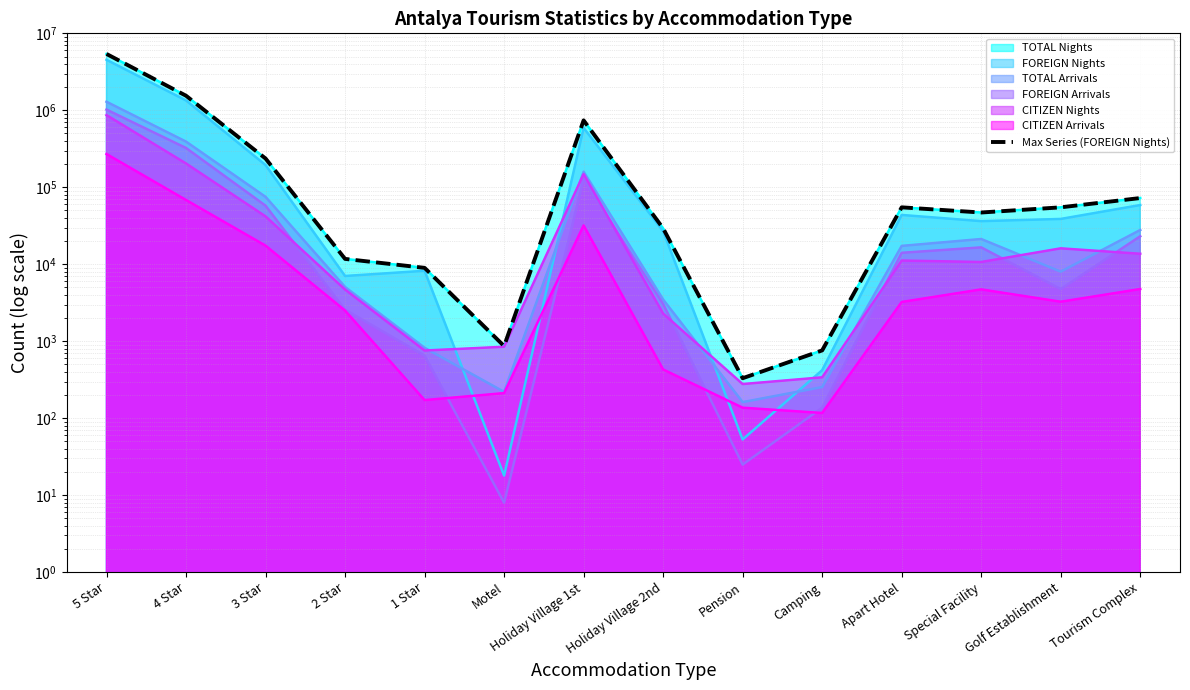

Is it true that the value at Camping is 761?

True